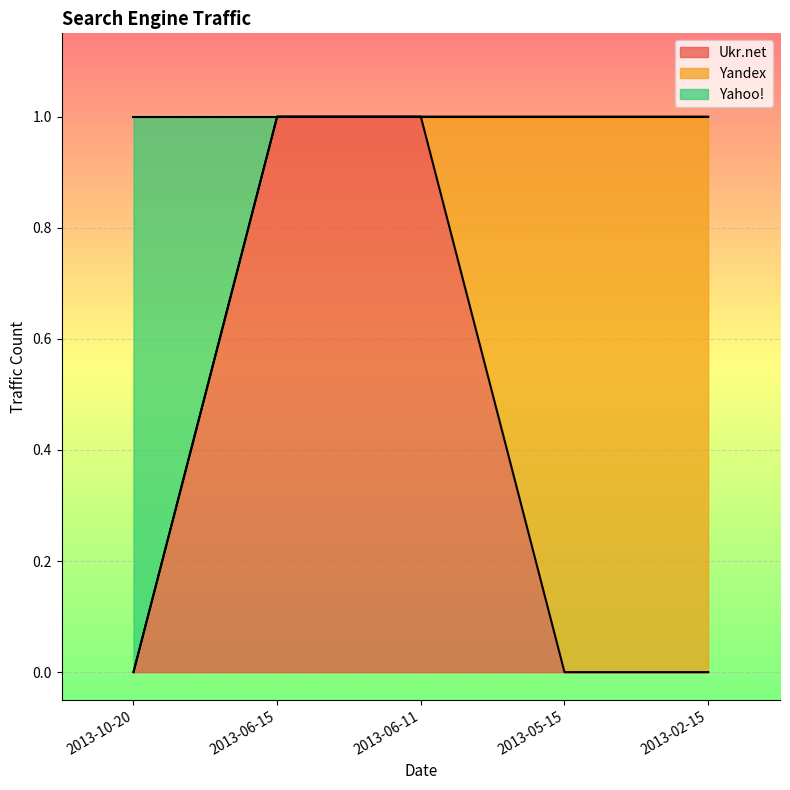

True or false: Ukr.net and Yahoo! intersect in this chart.

False